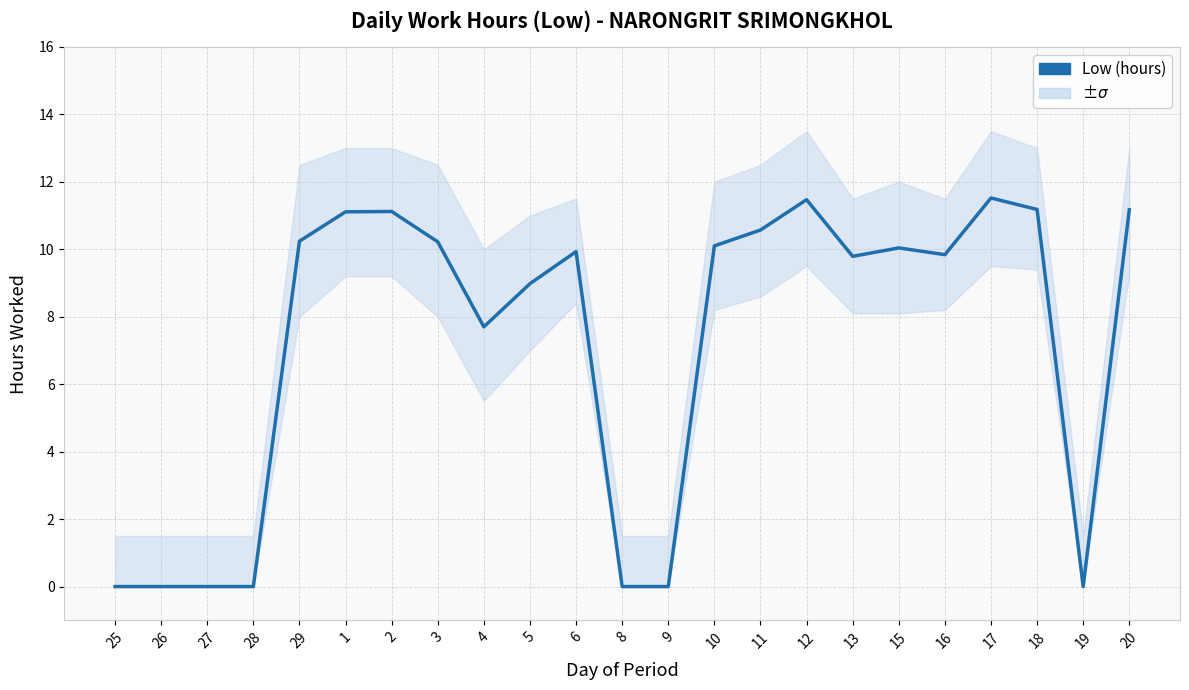

Which has a higher value, 13 or 12?

12